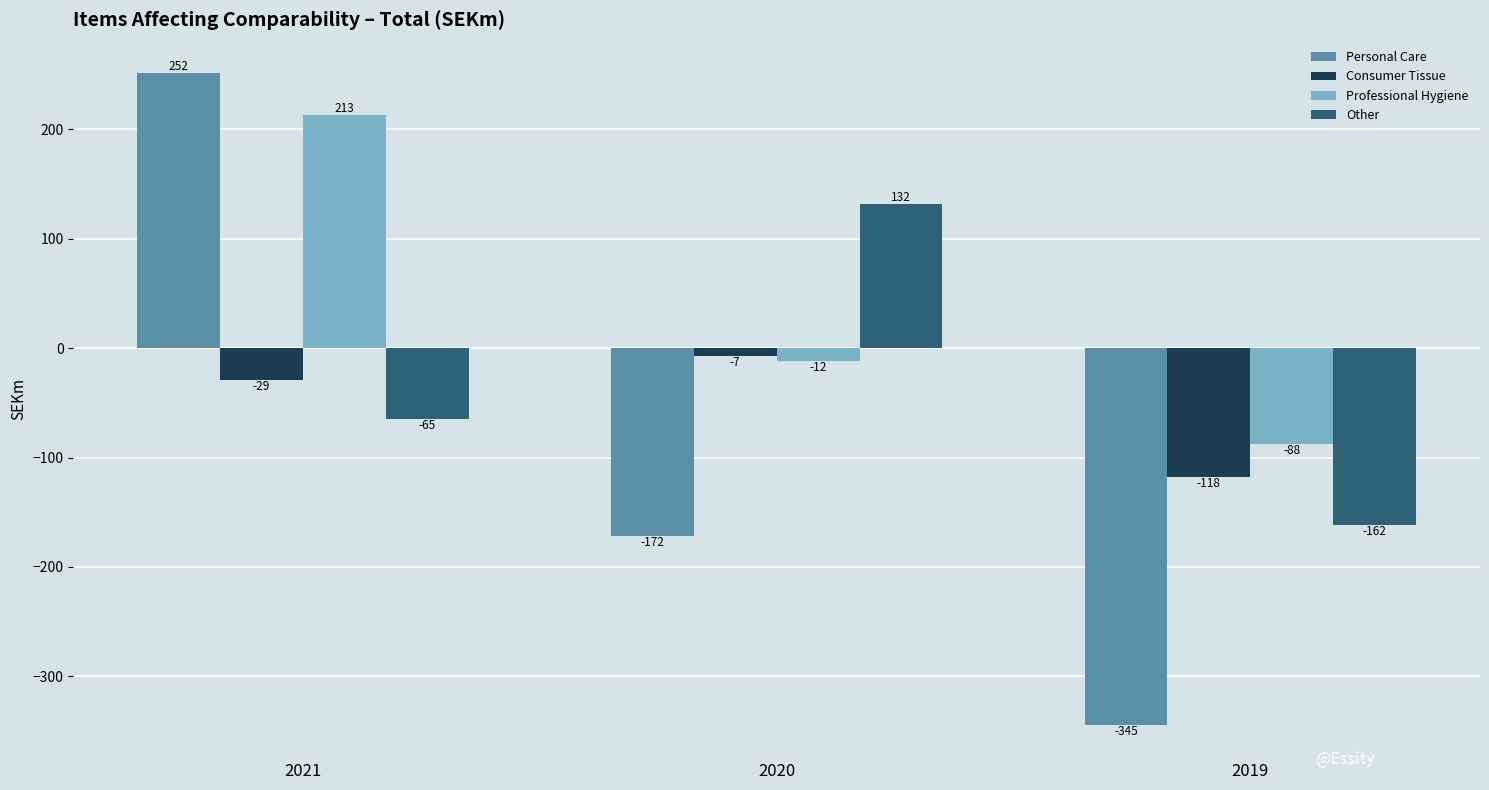

What is the total value across all series at 2020?

-59